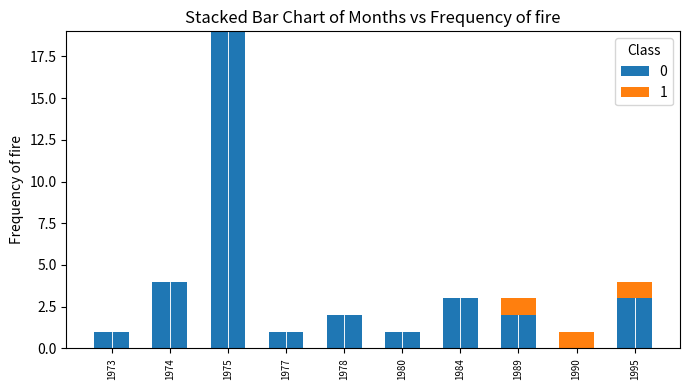

Does the chart contain stacked bars?

Yes